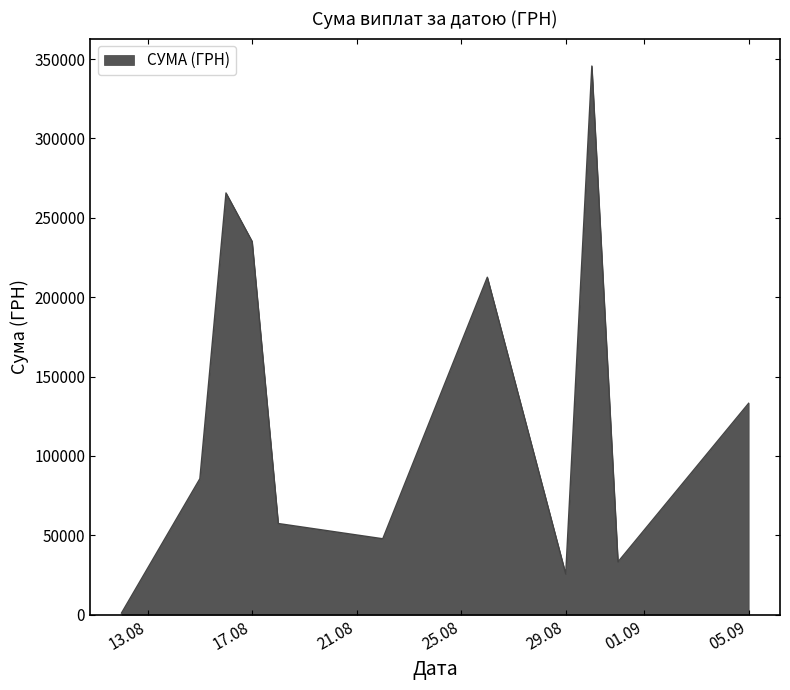

What is the greatest value displayed?

345657.8